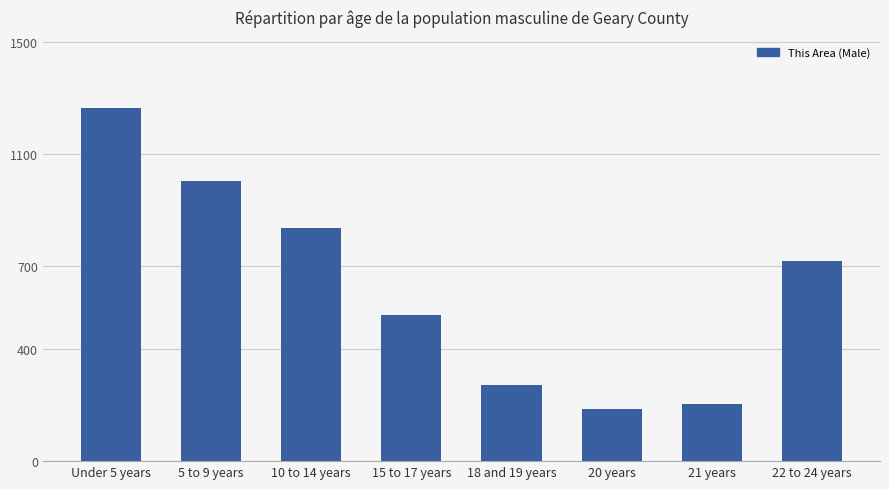

What is the sum of all values?

5003